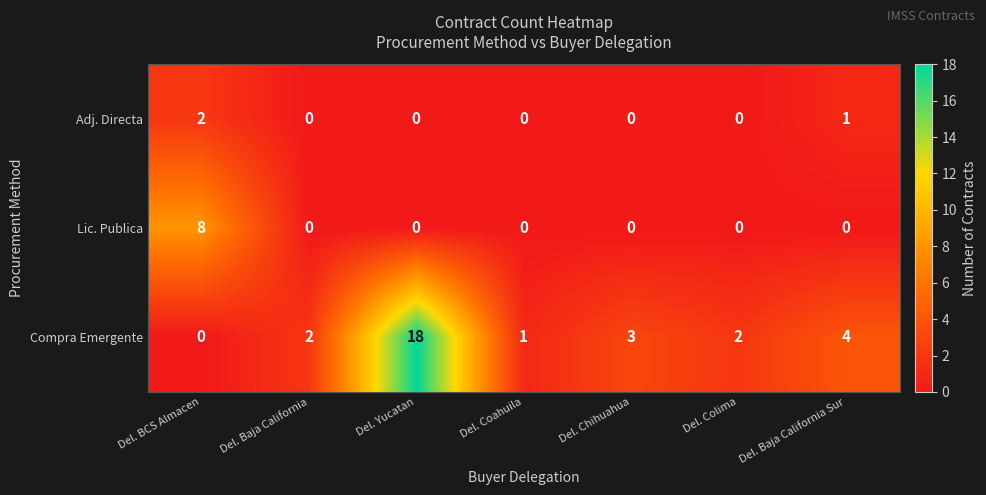

Rank the series by their maximum value, from lowest to highest.

Adj. Directa, Lic. Publica, Compra Emergente